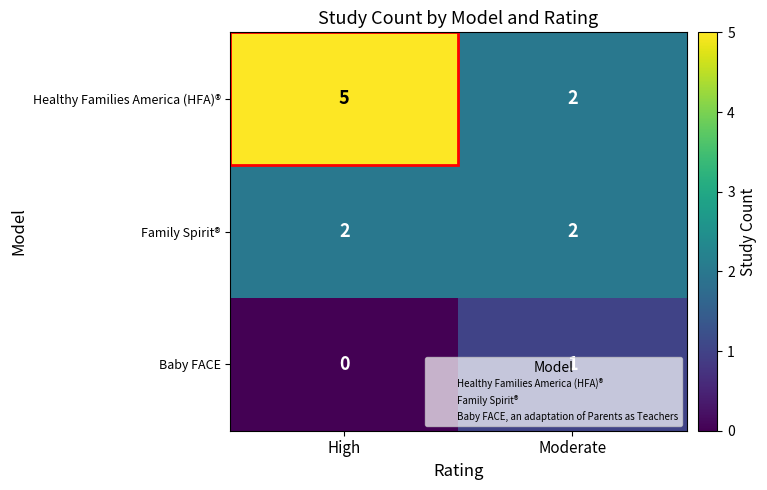

What is the average value of the Healthy Families America (HFA)® series?

4